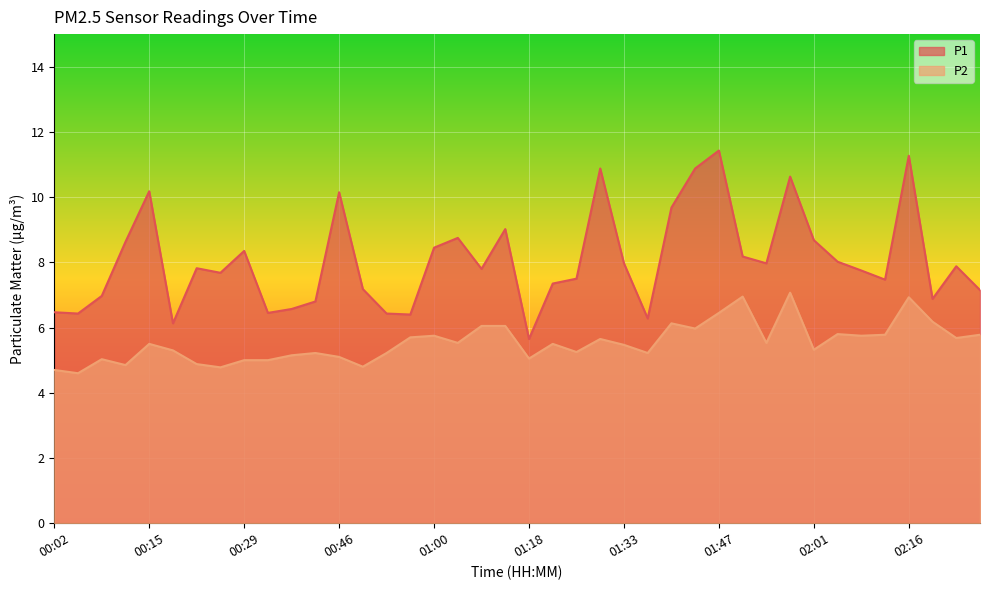

What is the sum of all P2 values?

221.7